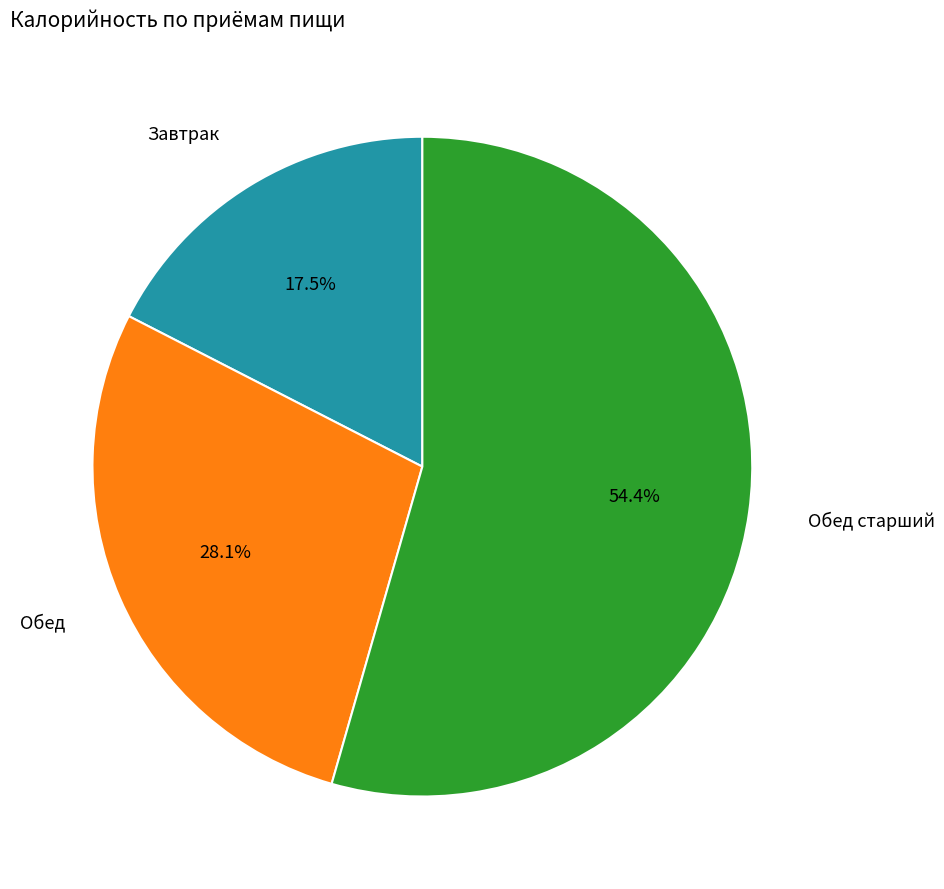

Is there a majority slice in this chart?

Yes